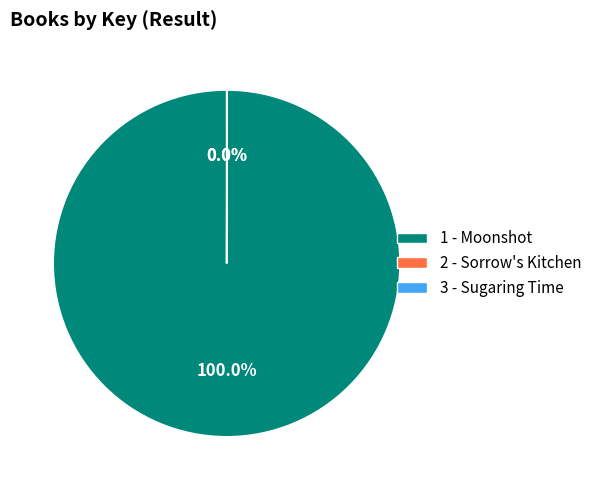

Which slice represents more than half of the pie?

1 - Moonshot